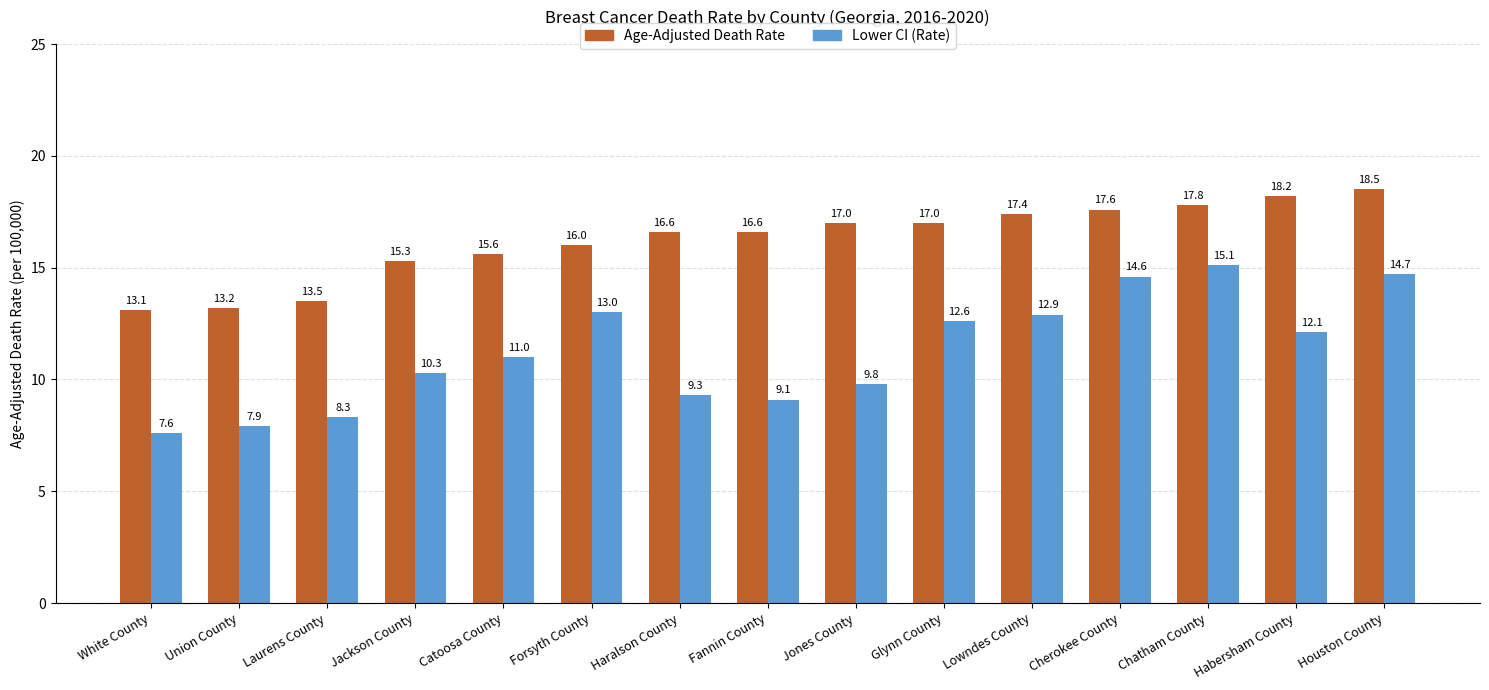

Are the bars horizontal?

No